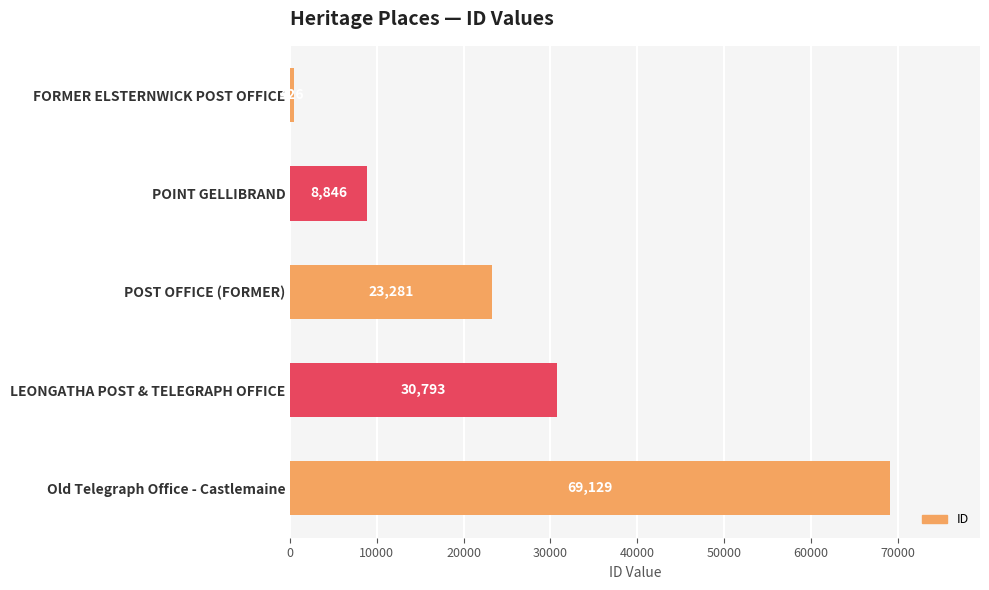

What is the difference between the maximum and minimum values?

68703